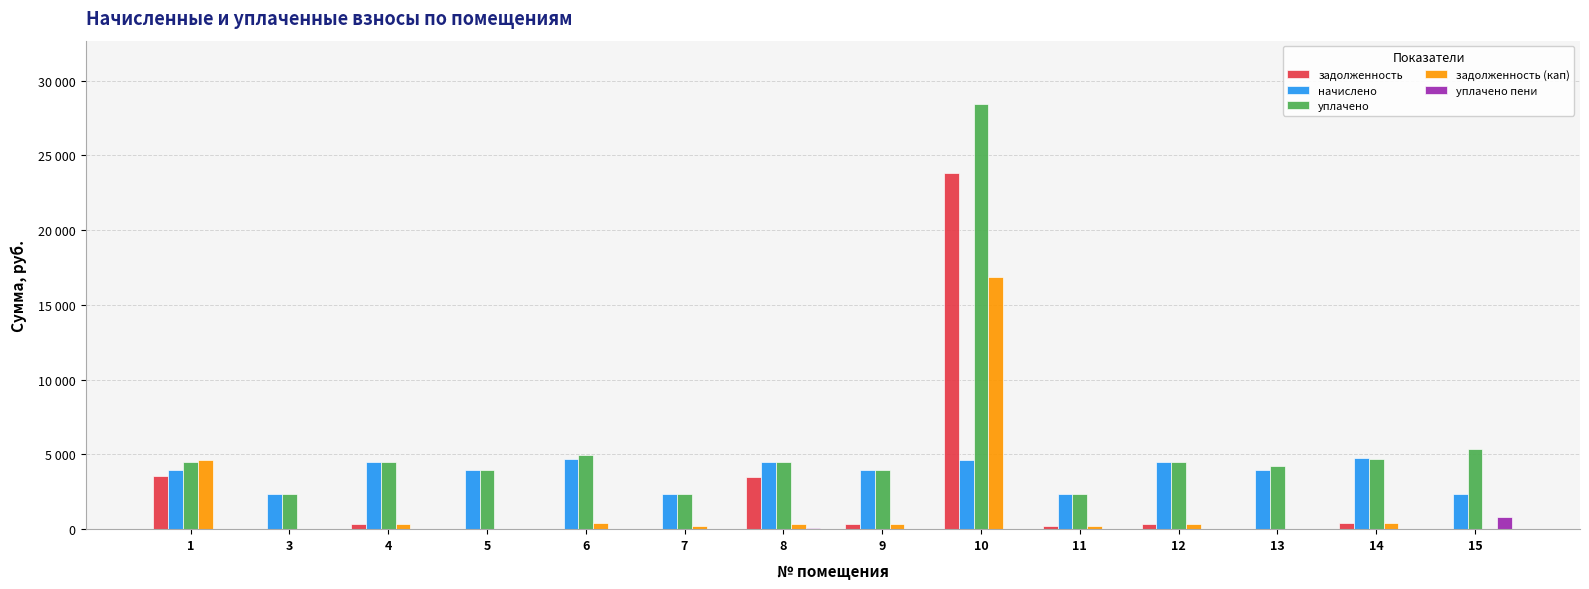

What is the total value across all series at 12?

9710.7